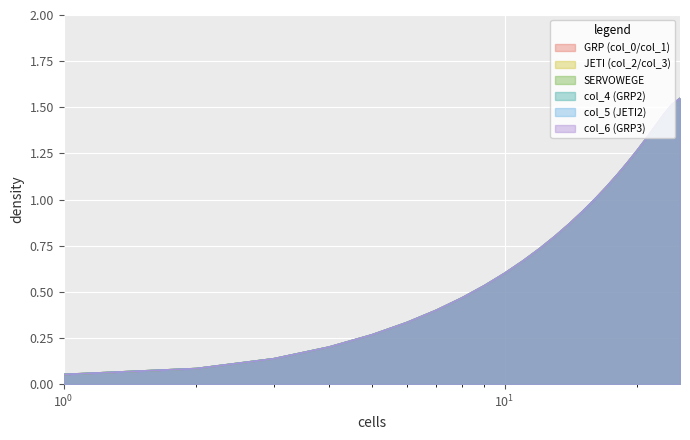

Read the GRP (col_0/col_1) value at 10.

0.6